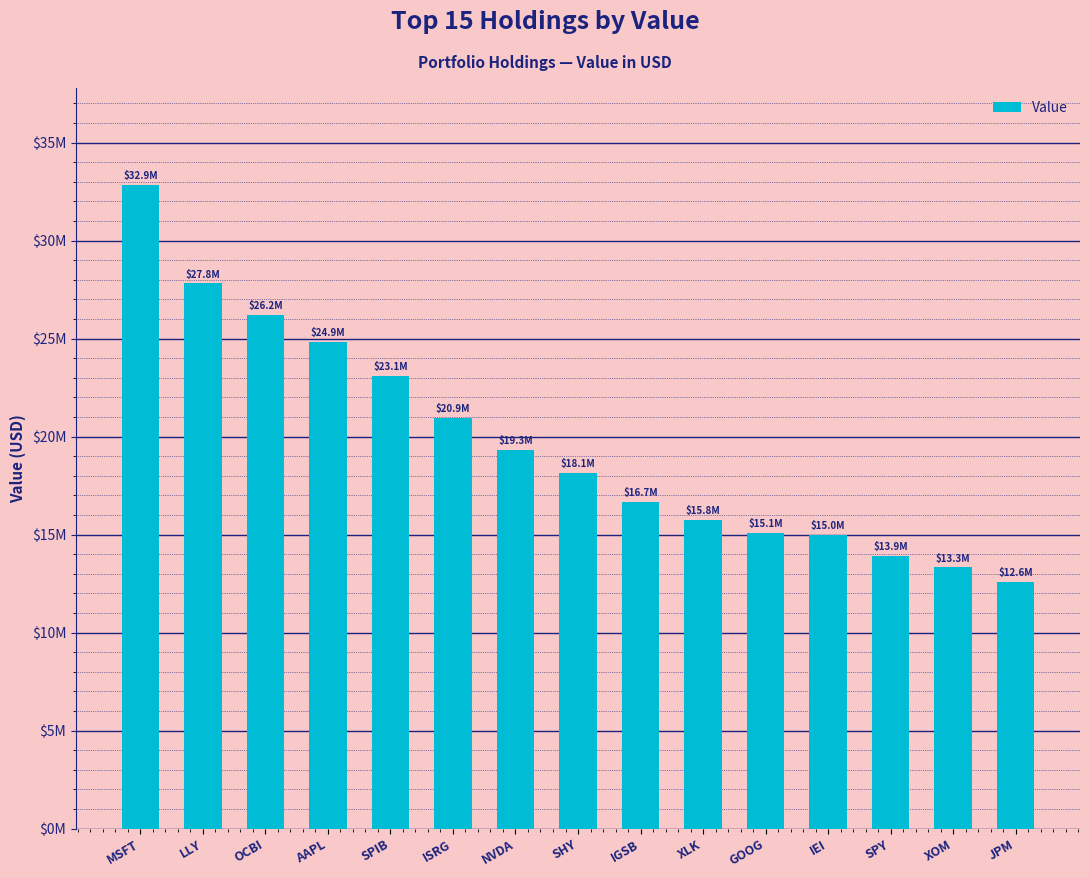

At which label is the value closest to 22720938?

SPIB